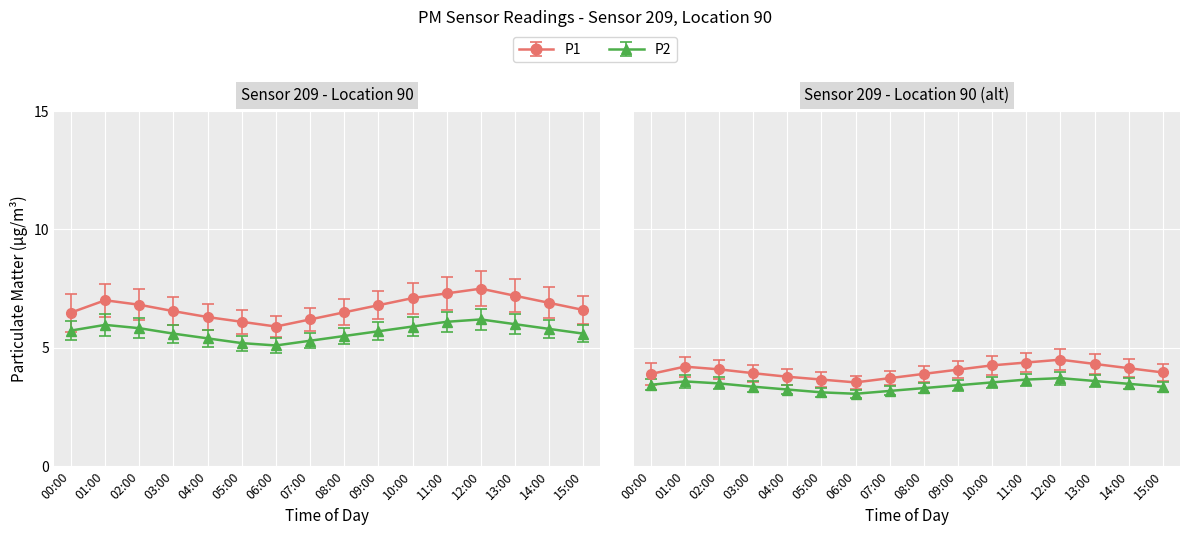

What are all the series names shown in the legend?

P1, P2